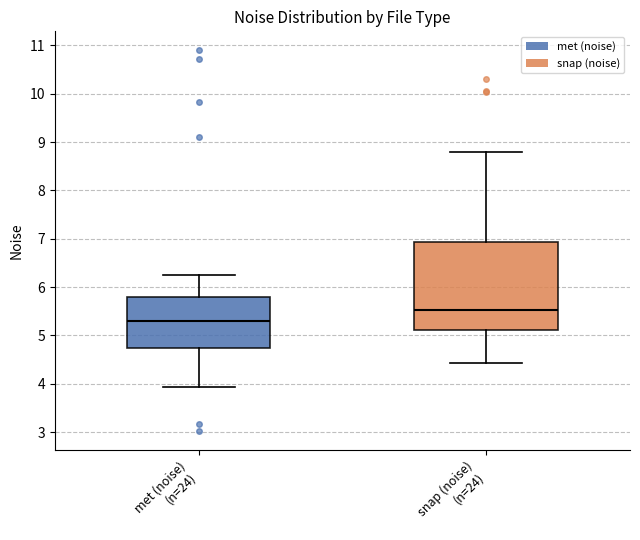

Where does the upper whisker of the box for snap (noise) (n=24) end on the y-axis? The values are not printed on the chart, so give them approximately, as read against the axis.

8.8